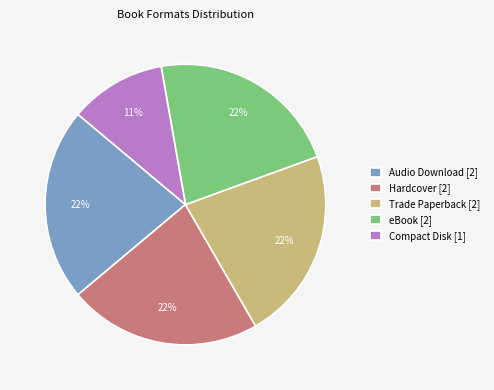

Count the number of slices in the pie.

5